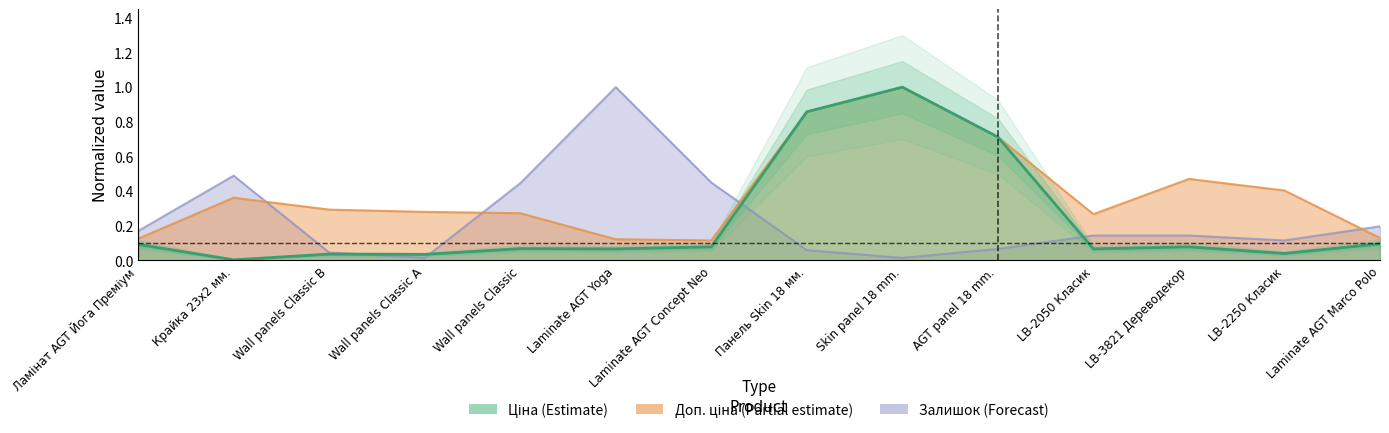

True or false: Ціна and Доп. ціна intersect in this chart.

False